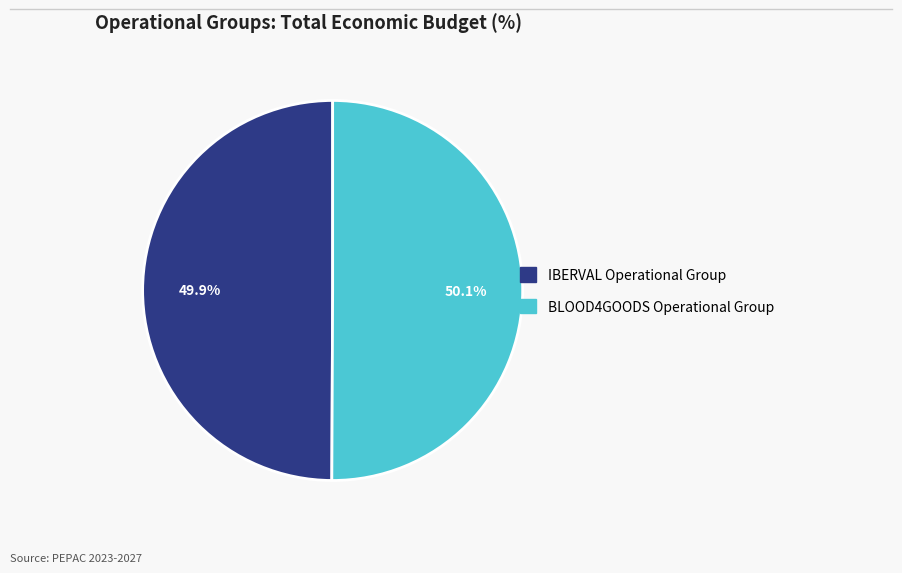

Do IBERVAL Operational Group and BLOOD4GOODS Operational Group together represent more than half of the pie?

Yes